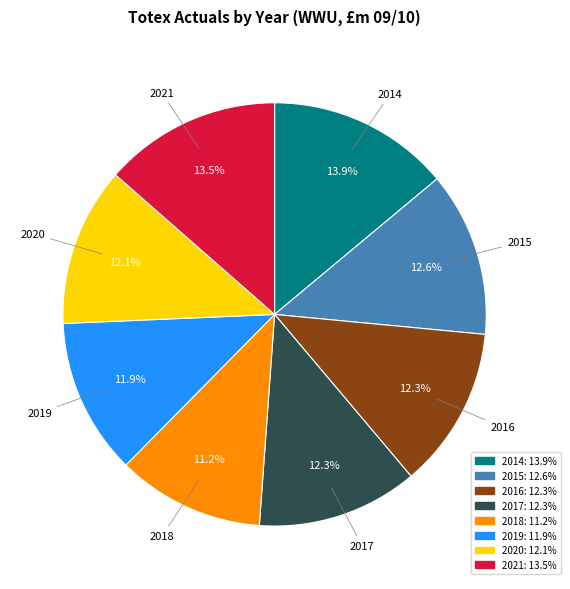

Between 2020 and 2018, which is larger?

2020